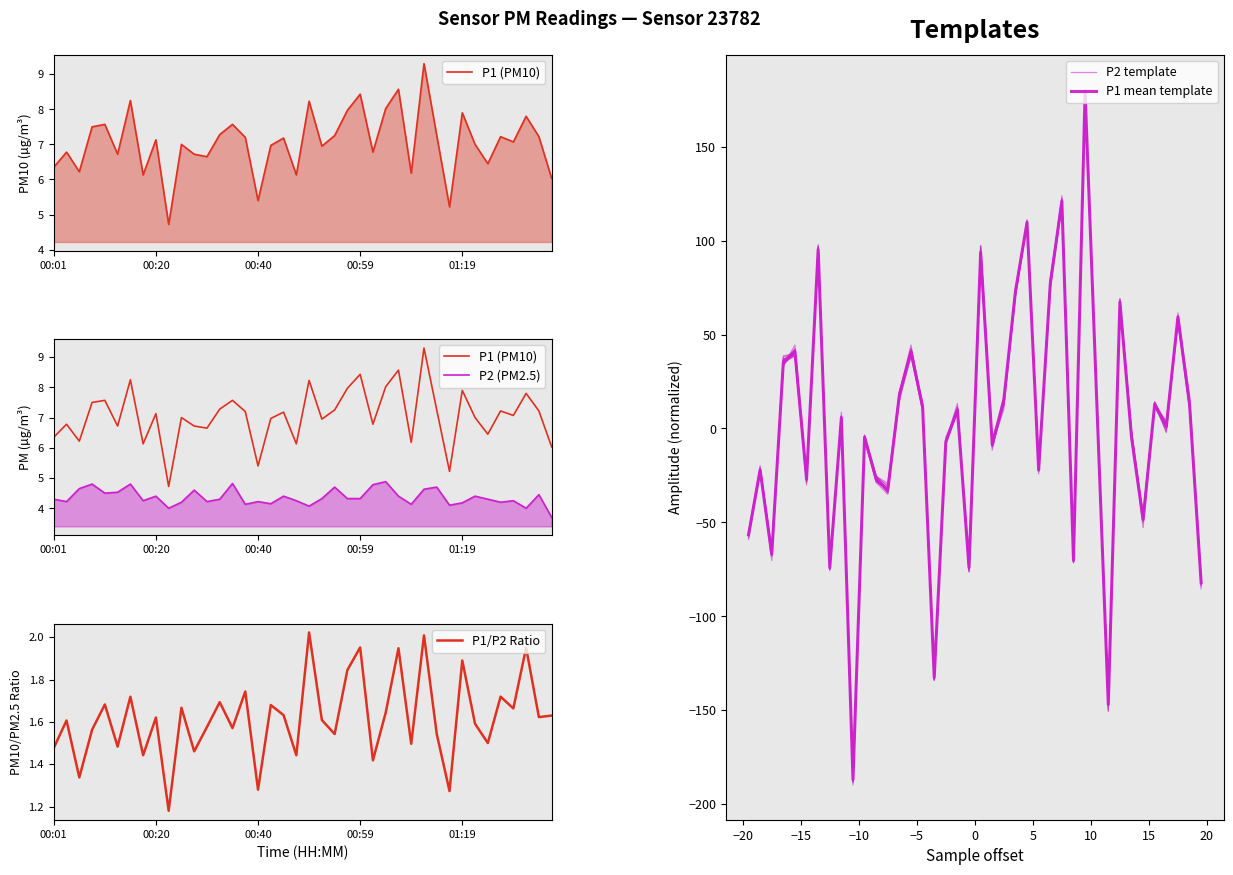

At which label does P2 (PM2.5) reach its minimum?

39